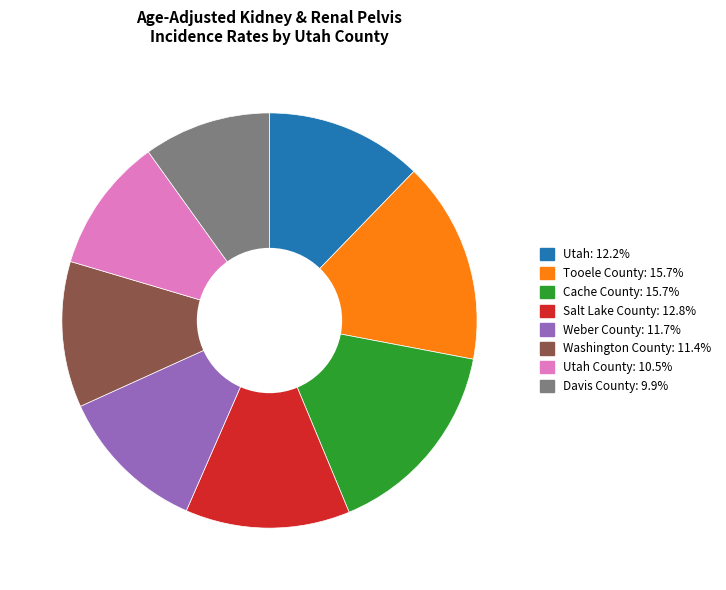

Is there any slice that represents more than half of the pie?

No